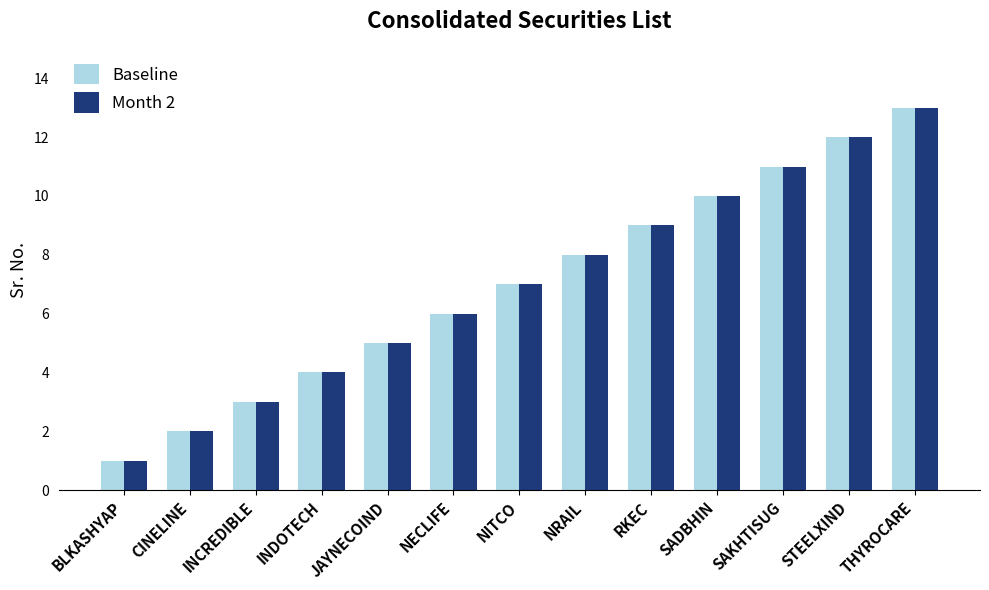

What is the difference between the Month 2 values at THYROCARE and INDOTECH?

9